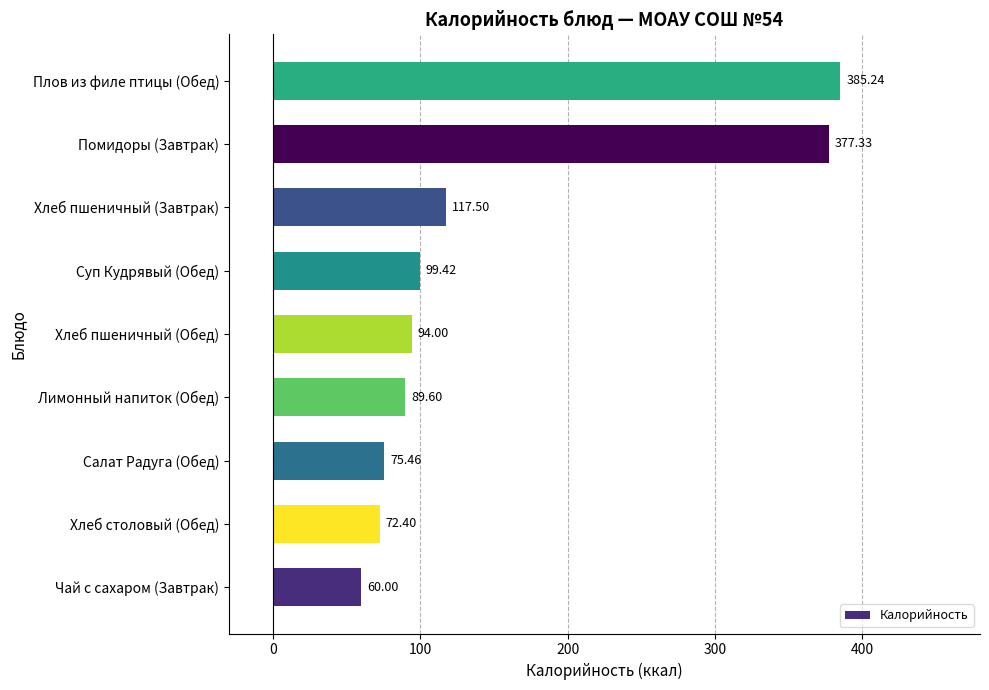

Which label corresponds to the smallest value in the chart?

Чай с сахаром (Завтрак)